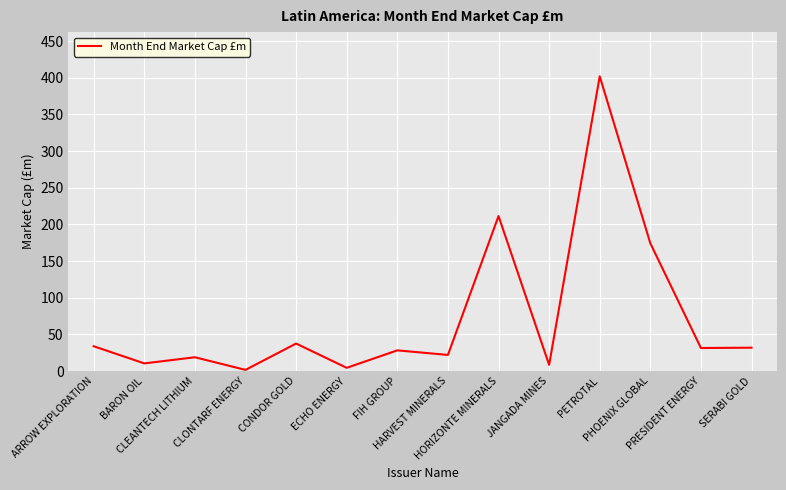

True or false: there are more than 1 points higher than both neighbors.

True